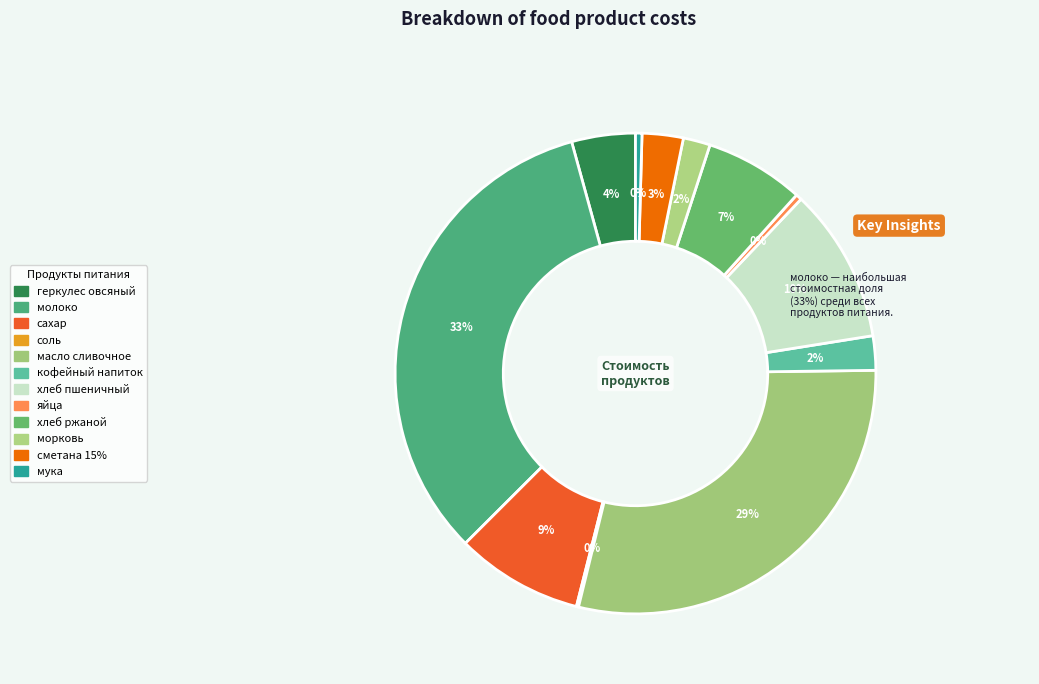

Is the sum of кофейный напиток and яйца greater than half?

No